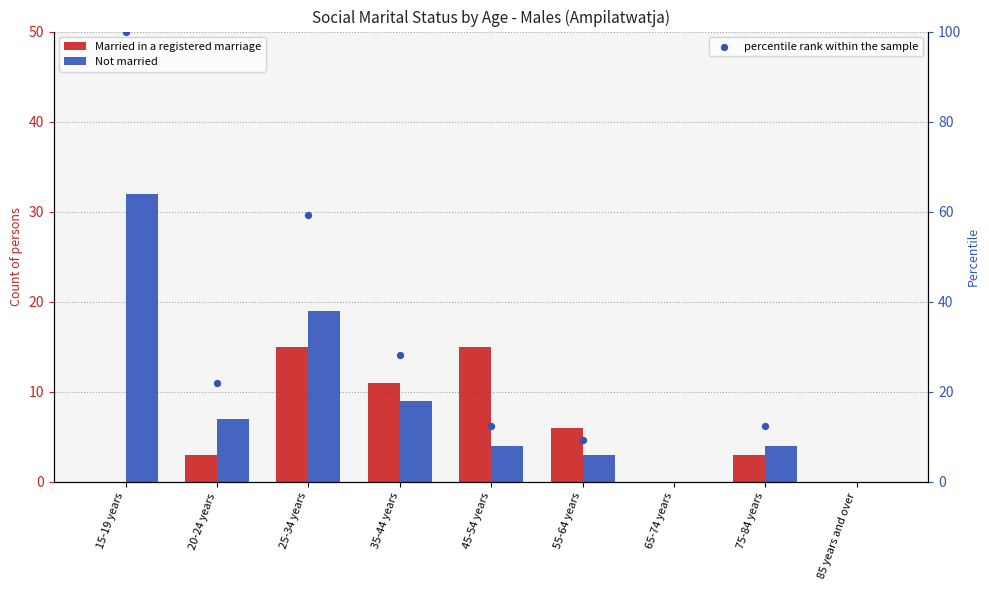

What are all the series names shown in the legend?

Married in a registered marriage, Not married, percentile rank within the sample